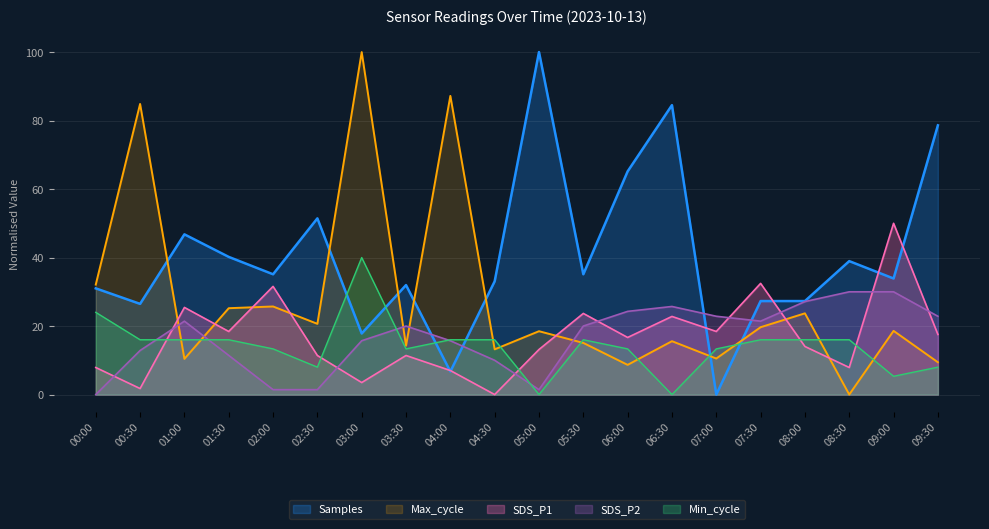

What is the spread (max minus min) of values at 09:30?

70.6